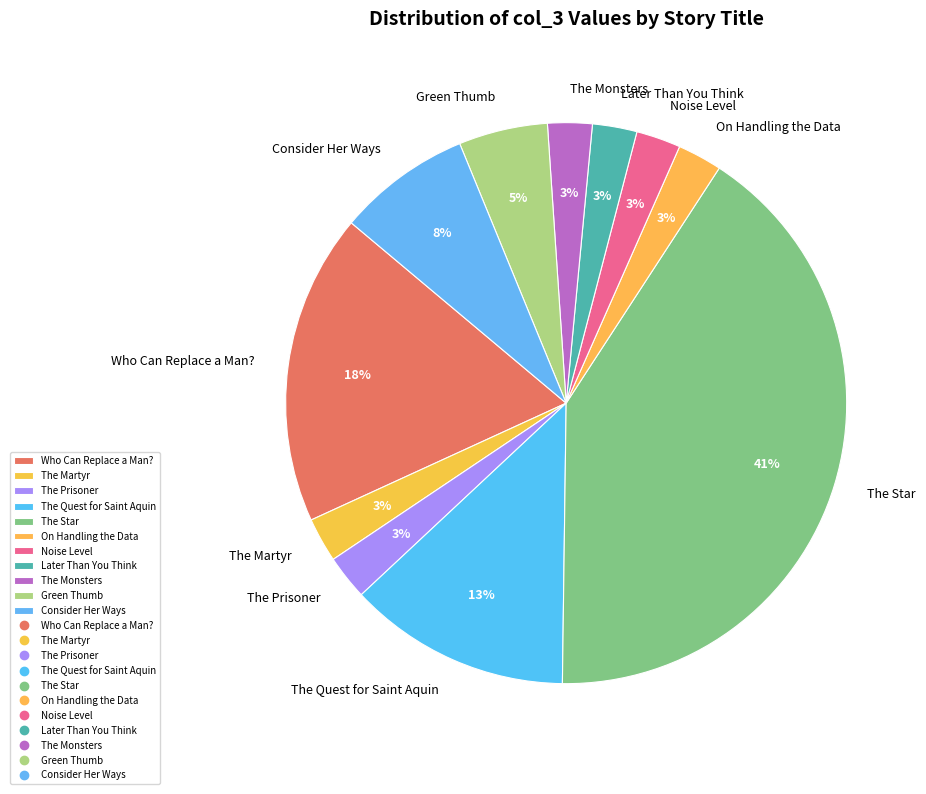

Is the sum of The Martyr and On Handling the Data greater than half?

No